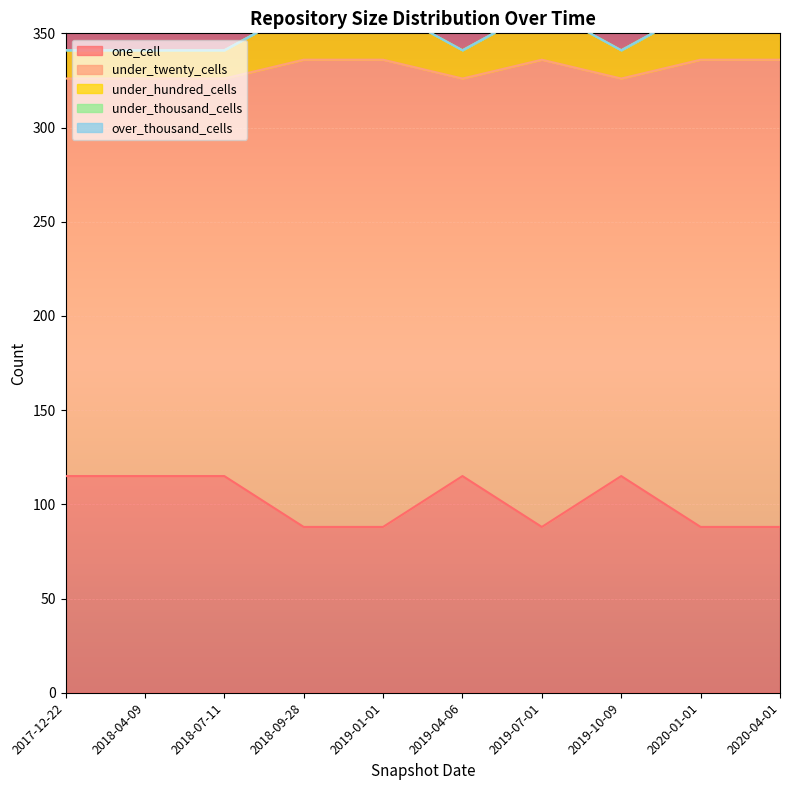

What is the average value of the under_hundred_cells series?

352